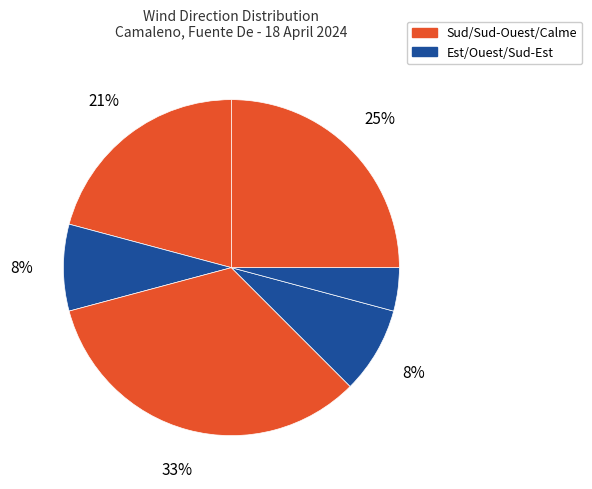

How many segments does this pie chart have?

6